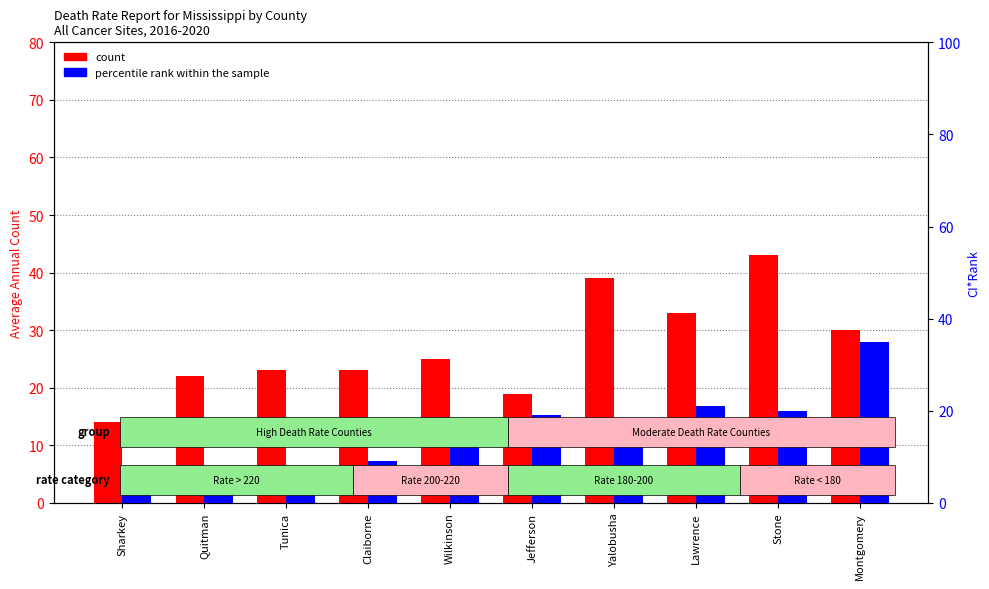

Rank the series by their maximum value, from highest to lowest.

count, CI*Rank (percentile rank within the sample)